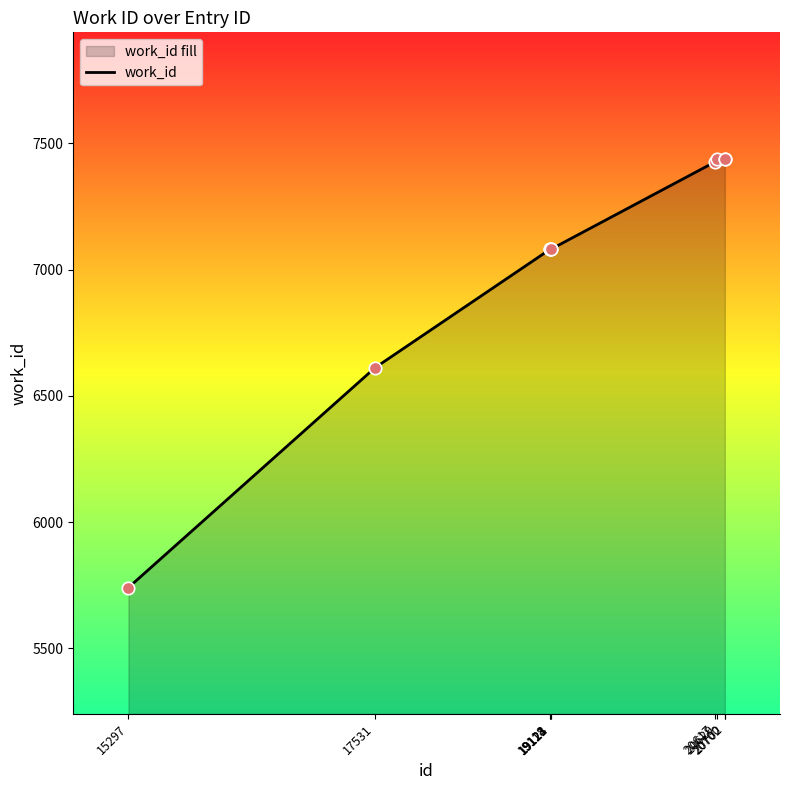

What is the change in value from 15297 to 19121?

+1339